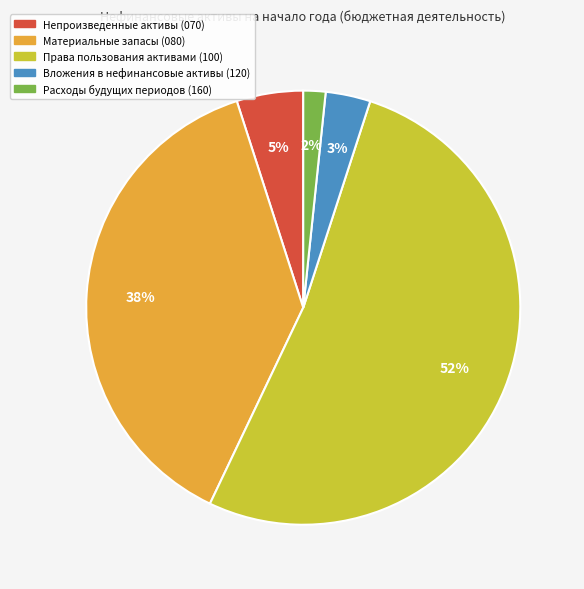

How many segments does this pie chart have?

5